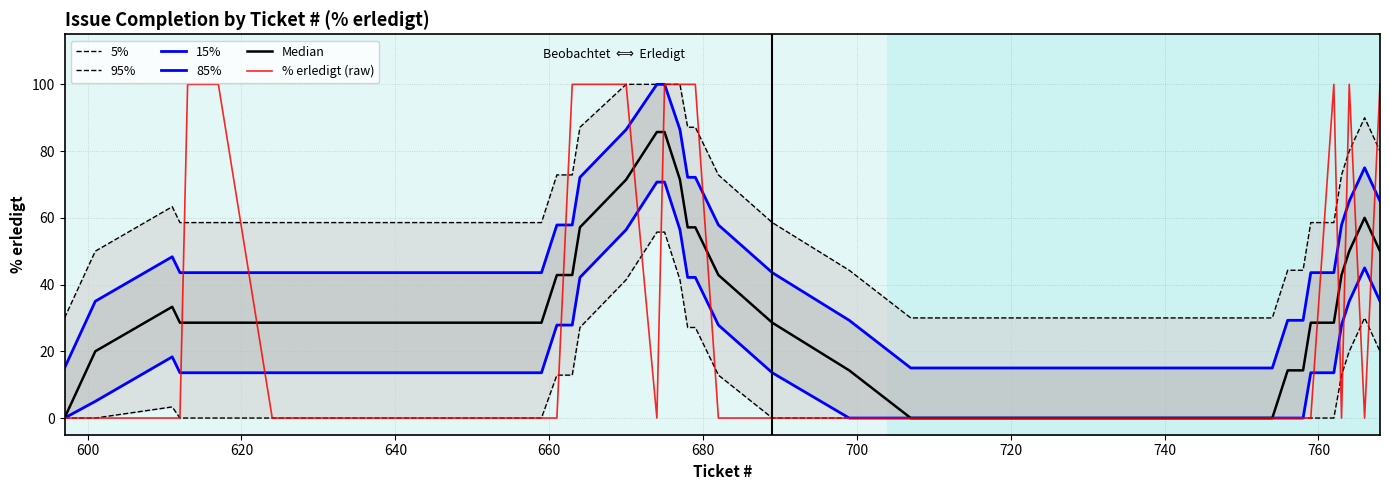

Reading left to right, what are all the values shown in this chart?

5%: 30.0	50.0	63.3	58.6	58.6	58.6	58.6	58.6	58.6	58.6	72.9	72.9	87.1	100.0	100.0	100.0	100.0	87.1	87.1	72.9	58.6	44.3	30.0	30.0	30.0	30.0	30.0	30.0	30.0	30.0	30.0	30.0	44.3	44.3	58.6	58.6	72.9	80.0	90.0	80.0
95%: 0.0	0.0	3.3	0.0	0.0	0.0	0.0	0.0	0.0	0.0	12.9	12.9	27.1	41.4	55.7	55.7	41.4	27.1	27.1	12.9	0.0	0.0	0.0	0.0	0.0	0.0	0.0	0.0	0.0	0.0	0.0	0.0	0.0	0.0	0.0	0.0	12.9	20.0	30.0	20.0
15%: 15.0	35.0	48.3	43.6	43.6	43.6	43.6	43.6	43.6	43.6	57.9	57.9	72.1	86.4	100.0	100.0	86.4	72.1	72.1	57.9	43.6	29.3	15.0	15.0	15.0	15.0	15.0	15.0	15.0	15.0	15.0	15.0	29.3	29.3	43.6	43.6	57.9	65.0	75.0	65.0
85%: 0.0	5.0	18.3	13.6	13.6	13.6	13.6	13.6	13.6	13.6	27.9	27.9	42.1	56.4	70.7	70.7	56.4	42.1	42.1	27.9	13.6	0.0	0.0	0.0	0.0	0.0	0.0	0.0	0.0	0.0	0.0	0.0	0.0	0.0	13.6	13.6	27.9	35.0	45.0	35.0
Median: 0.0	20.0	33.3	28.6	28.6	28.6	28.6	28.6	28.6	28.6	42.9	42.9	57.1	71.4	85.7	85.7	71.4	57.1	57.1	42.9	28.6	14.3	0.0	0.0	0.0	0.0	0.0	0.0	0.0	0.0	0.0	0.0	14.3	14.3	28.6	28.6	42.9	50.0	60.0	50.0
% erledigt (raw): 0.0	0.0	0.0	0.0	100.0	100.0	0.0	0.0	0.0	0.0	0.0	100.0	100.0	100.0	0.0	100.0	100.0	100.0	100.0	0.0	0.0	0.0	0.0	0.0	0.0	0.0	0.0	0.0	0.0	0.0	0.0	0.0	0.0	0.0	0.0	100.0	0.0	100.0	0.0	100.0